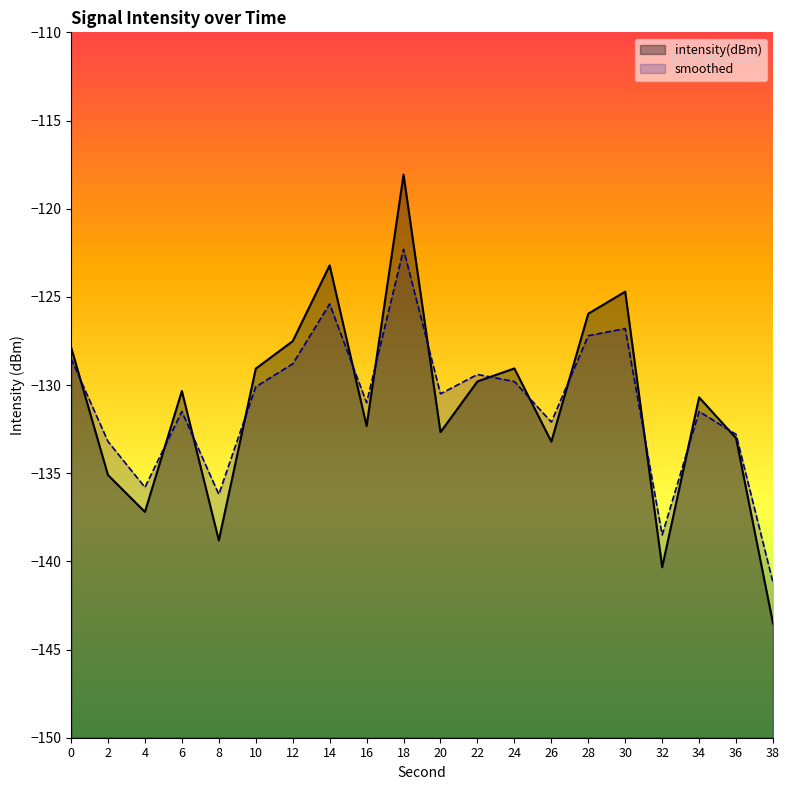

Reading right to left, transcribe all the data shown in this chart.

intensity(dBm): -143.5	-133.0	-130.7	-140.3	-124.7	-126.0	-133.2	-129.1	-129.8	-132.7	-118.1	-132.3	-123.2	-127.5	-129.1	-138.8	-130.3	-137.2	-135.1	-127.8
smoothed: -141.2	-132.8	-131.5	-138.5	-126.8	-127.2	-132.1	-129.8	-129.4	-130.5	-122.3	-131.0	-125.4	-128.8	-130.1	-136.2	-131.5	-135.8	-133.2	-128.5